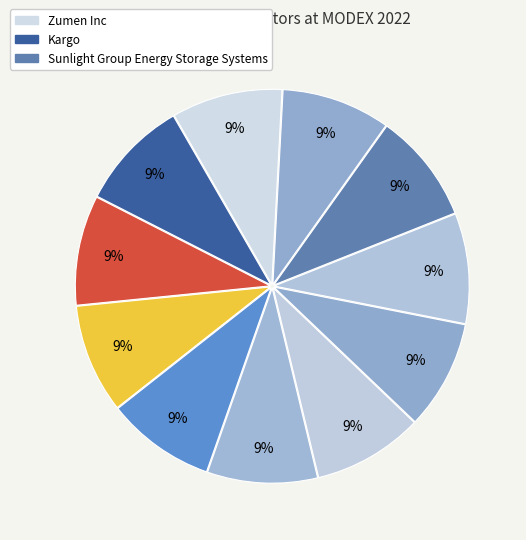

Count the number of slices in the pie.

11